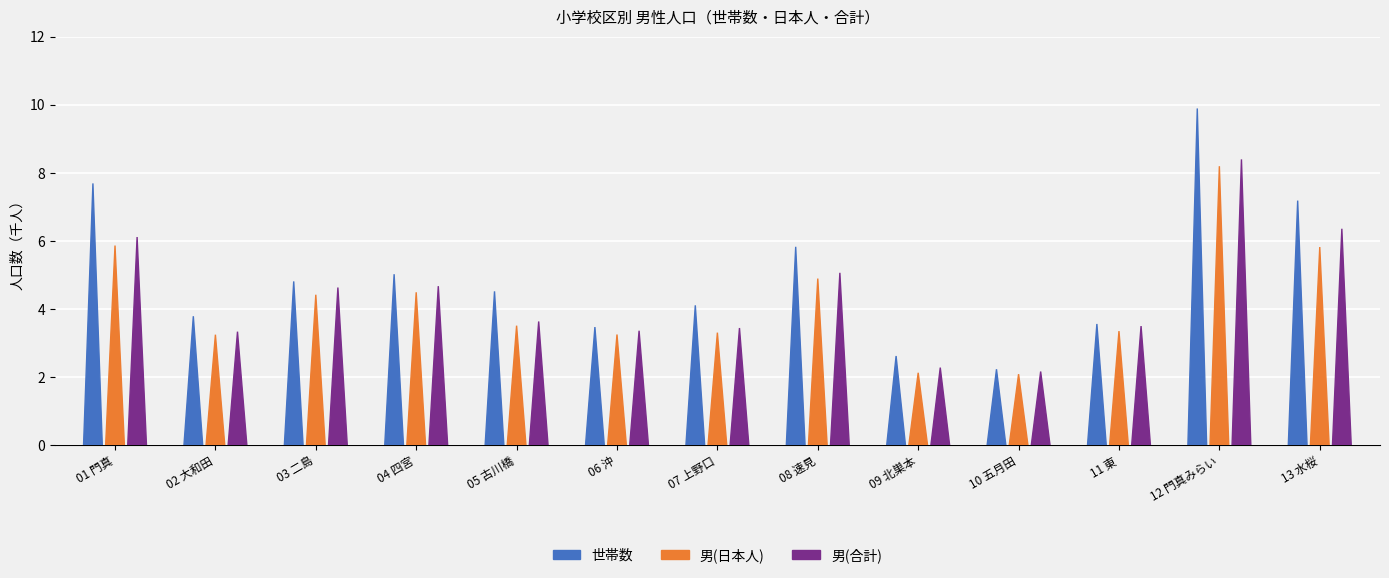

What is the label of the 3rd bar from the right?

11 東